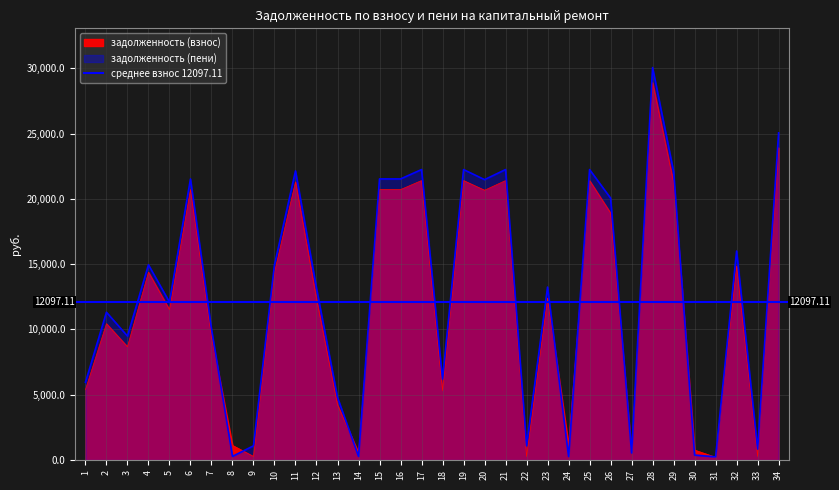

Reading right to left, transcribe all the data shown in this chart.

задолженность (взнос): 23915.5	279.5	14866.3	210.4	760.5	21254.0	28915.5	554.4	18915.5	21402.3	1158.3	12402.3	271.7	21402.3	20661.0	21402.3	5319.8	21402.3	20710.3	20710.3	560.3	4229.7	12338.3	21303.5	14383.6	272.4	1120.6	9463.4	20710.3	11518.9	14383.6	8675.4	10442.6	5384.7
задолженность (пени): 25056.2	838.5	16007.0	244.9	380.2	22092.5	30056.2	542.9	20056.2	22246.7	271.7	13246.6	1086.8	22246.7	21476.1	22246.7	6193.4	22246.7	21527.3	21527.3	280.1	4797.1	13155.3	22144.0	14951.1	1089.4	280.1	10028.9	21527.3	12096.1	14951.1	9492.5	11320.1	5952.1